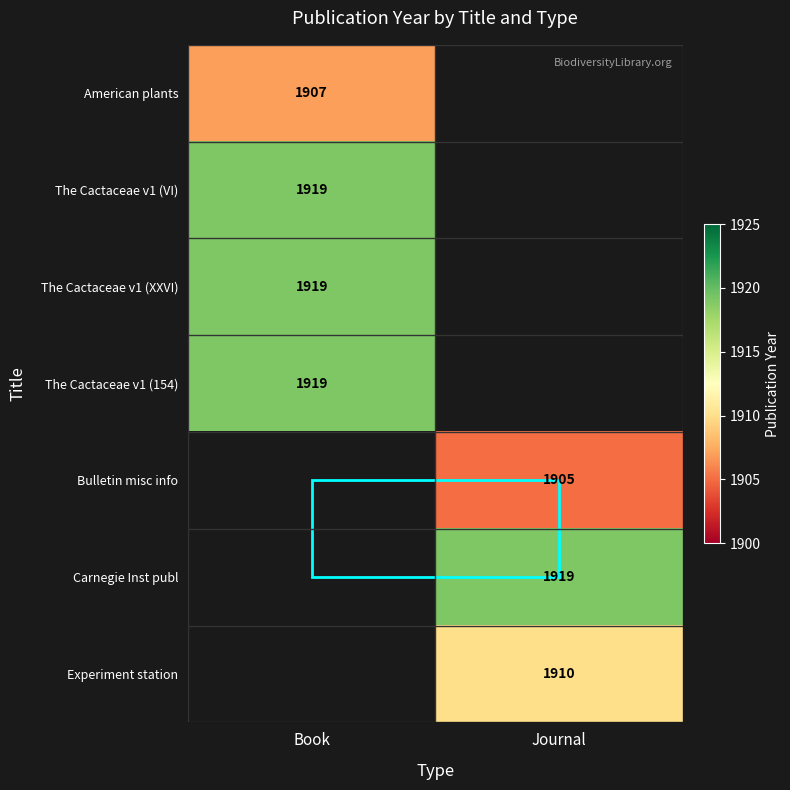

True or false: Experiment station has a value of 2776 at Journal.

False